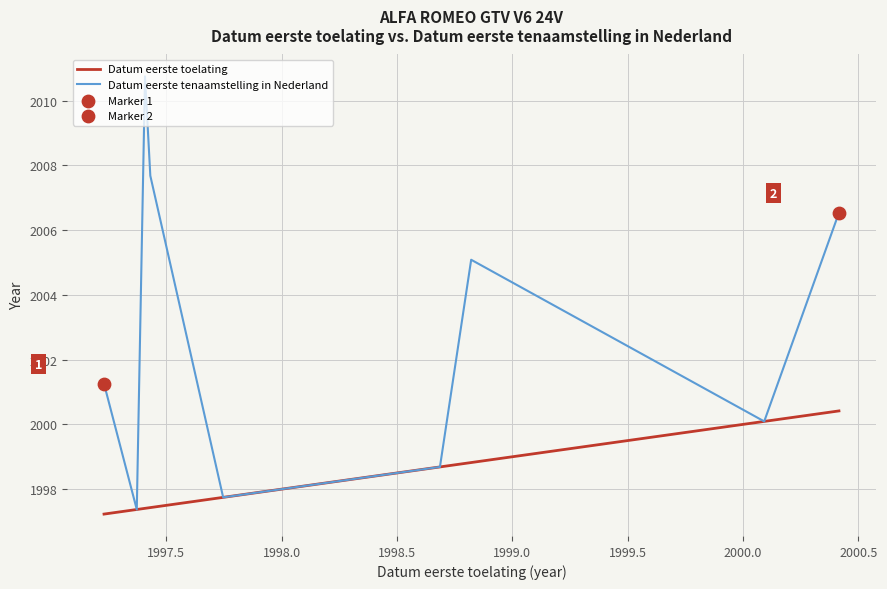

Which series has the largest range (max minus min)?

Datum eerste tenaamstelling in Nederland